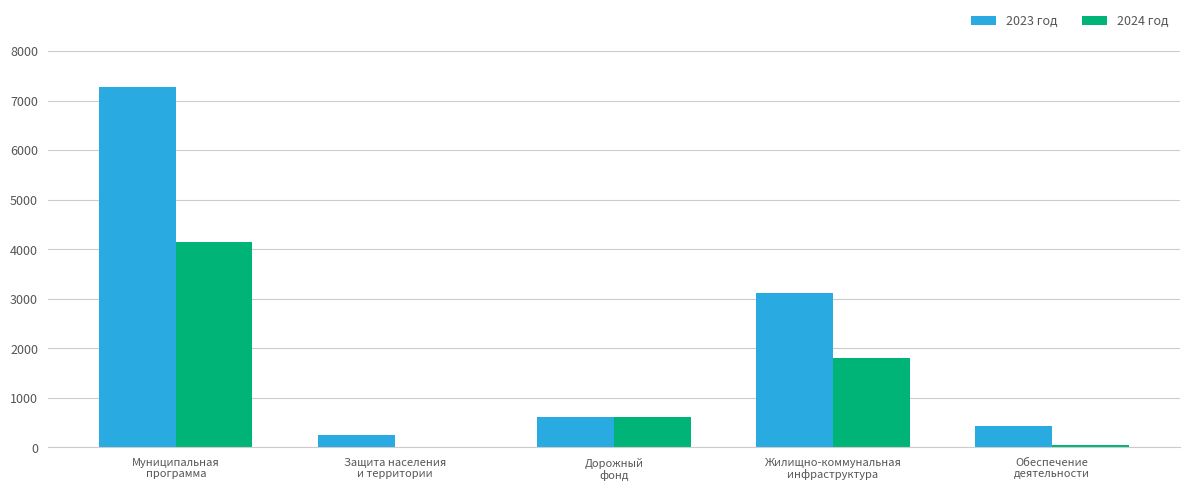

The 2023 год series shows 605.4 at Дорожный
фонд. True or false?

True